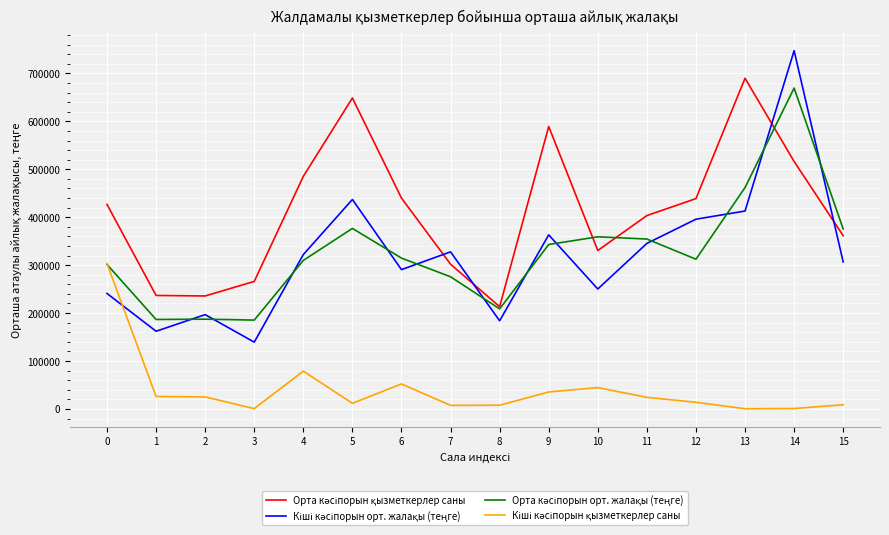

What is the maximum value shown in the chart?

747576